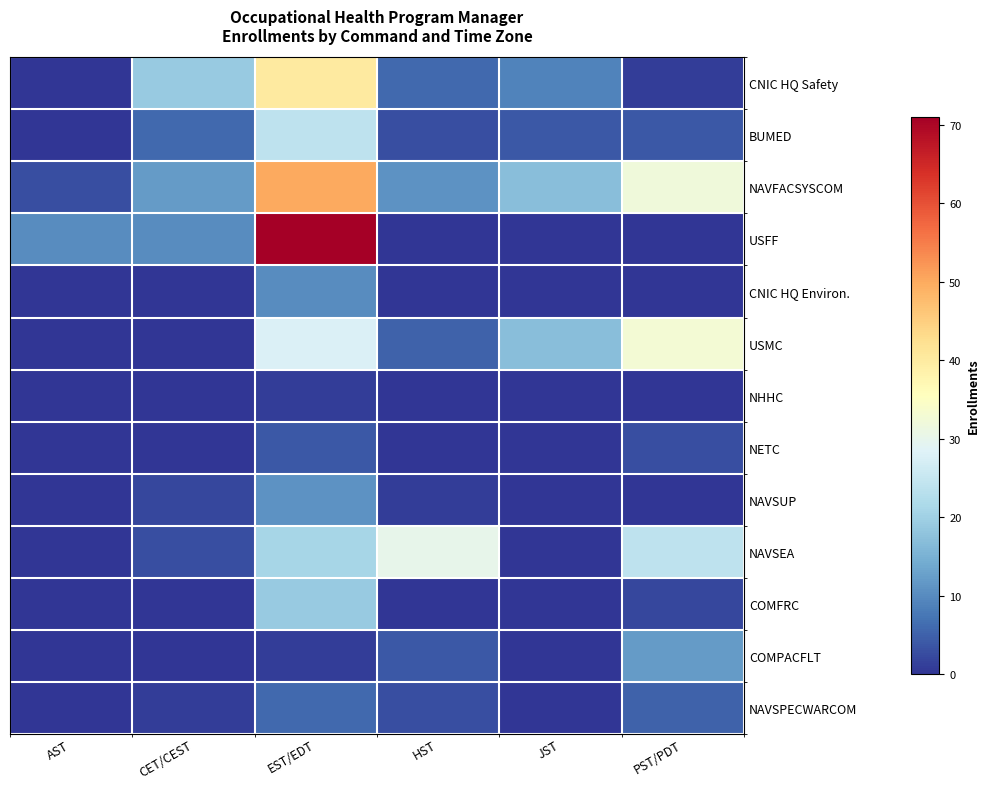

Reading left to right, transcribe all the data shown in this chart.

CNIC HQ Safety: AST=0	CET/CEST=19	EST/EDT=40	HST=6	JST=9	PST/PDT=1
BUMED: AST=0	CET/CEST=6	EST/EDT=24	HST=3	JST=4	PST/PDT=4
NAVFACSYSCOM: AST=3	CET/CEST=12	EST/EDT=50	HST=11	JST=17	PST/PDT=32
USFF: AST=10	CET/CEST=10	EST/EDT=71	HST=0	JST=0	PST/PDT=0
CNIC HQ Environ.: AST=0	CET/CEST=0	EST/EDT=10	HST=0	JST=0	PST/PDT=0
USMC: AST=0	CET/CEST=0	EST/EDT=28	HST=5	JST=17	PST/PDT=33
NHHC: AST=0	CET/CEST=0	EST/EDT=1	HST=0	JST=0	PST/PDT=0
NETC: AST=0	CET/CEST=0	EST/EDT=4	HST=0	JST=0	PST/PDT=3
NAVSUP: AST=0	CET/CEST=2	EST/EDT=11	HST=1	JST=0	PST/PDT=0
NAVSEA: AST=0	CET/CEST=3	EST/EDT=21	HST=30	JST=0	PST/PDT=24
COMFRC: AST=0	CET/CEST=0	EST/EDT=19	HST=0	JST=0	PST/PDT=2
COMPACFLT: AST=0	CET/CEST=0	EST/EDT=1	HST=4	JST=0	PST/PDT=12
NAVSPECWARCOM: AST=0	CET/CEST=1	EST/EDT=6	HST=3	JST=0	PST/PDT=5